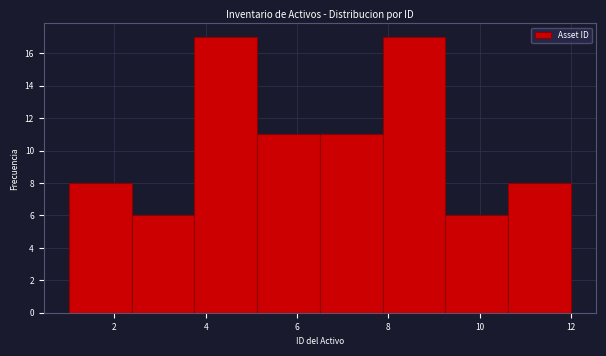

Reading left to right, transcribe this chart: for each bar, give the range it covers on the x-axis and its height. Neither the bar edges nor the heights are printed on the chart, so give them approximately, as read against the axes.

1.0 to 2.4: 8
2.4 to 3.8: 6
3.8 to 5.2: 17
5.2 to 6.6: 11
6.6 to 7.8: 11
7.8 to 9.2: 17
9.2 to 10.6: 6
10.6 to 12.0: 8